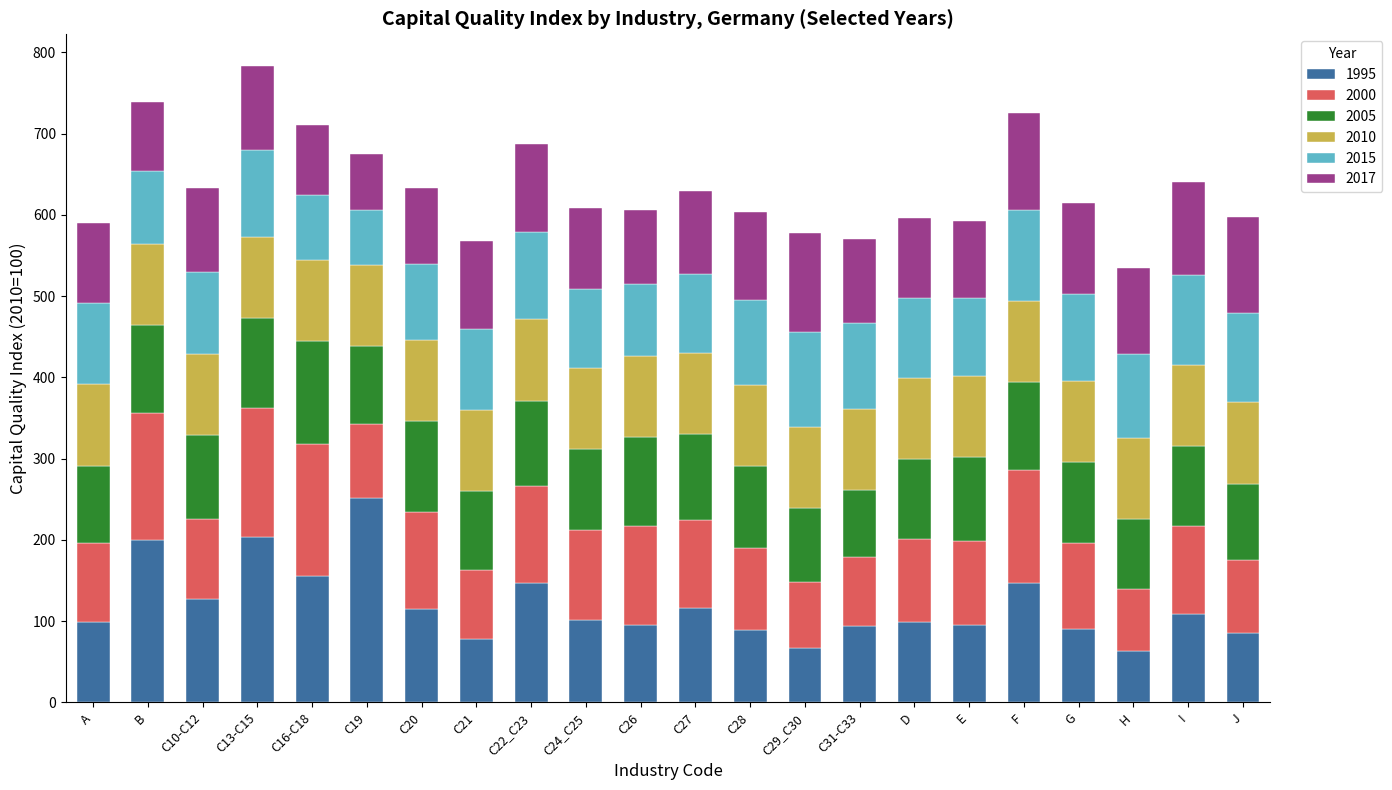

What is the difference between the maximum and minimum values in the 1995 series?

188.1